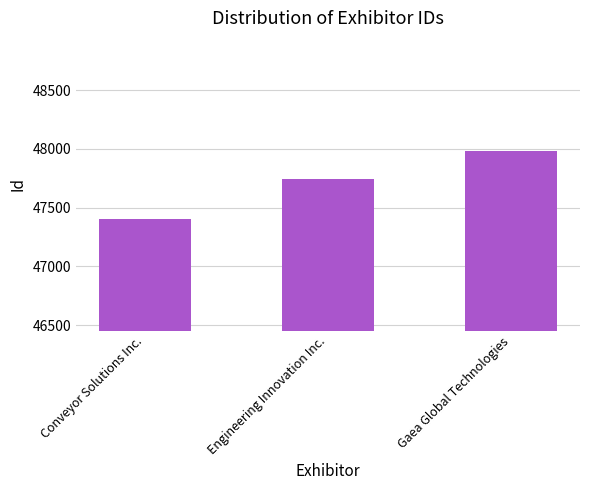

The chart shows a value of 47984 at Gaea Global Technologies. True or false?

True